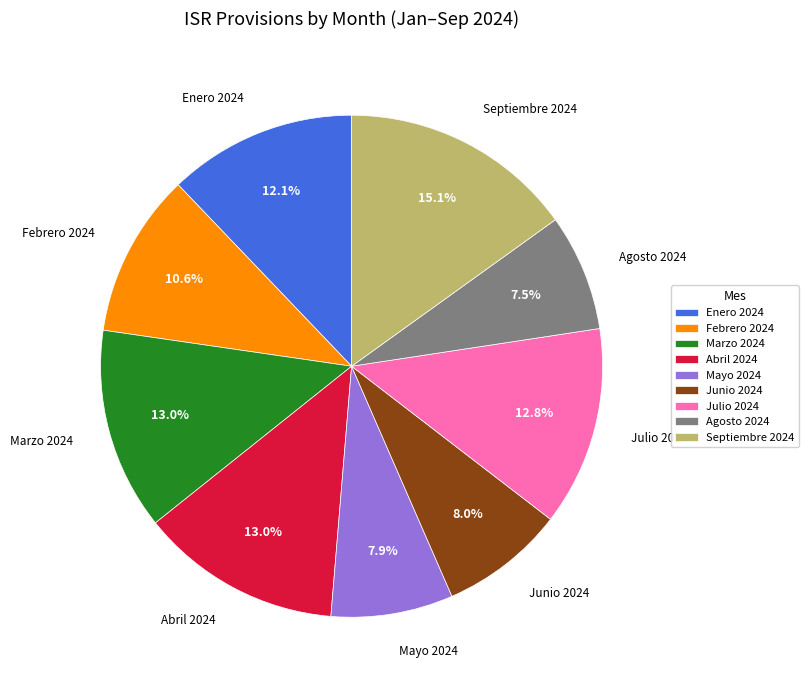

Approximately how many times larger is the value at Agosto 2024 compared to Enero 2024?

0.6